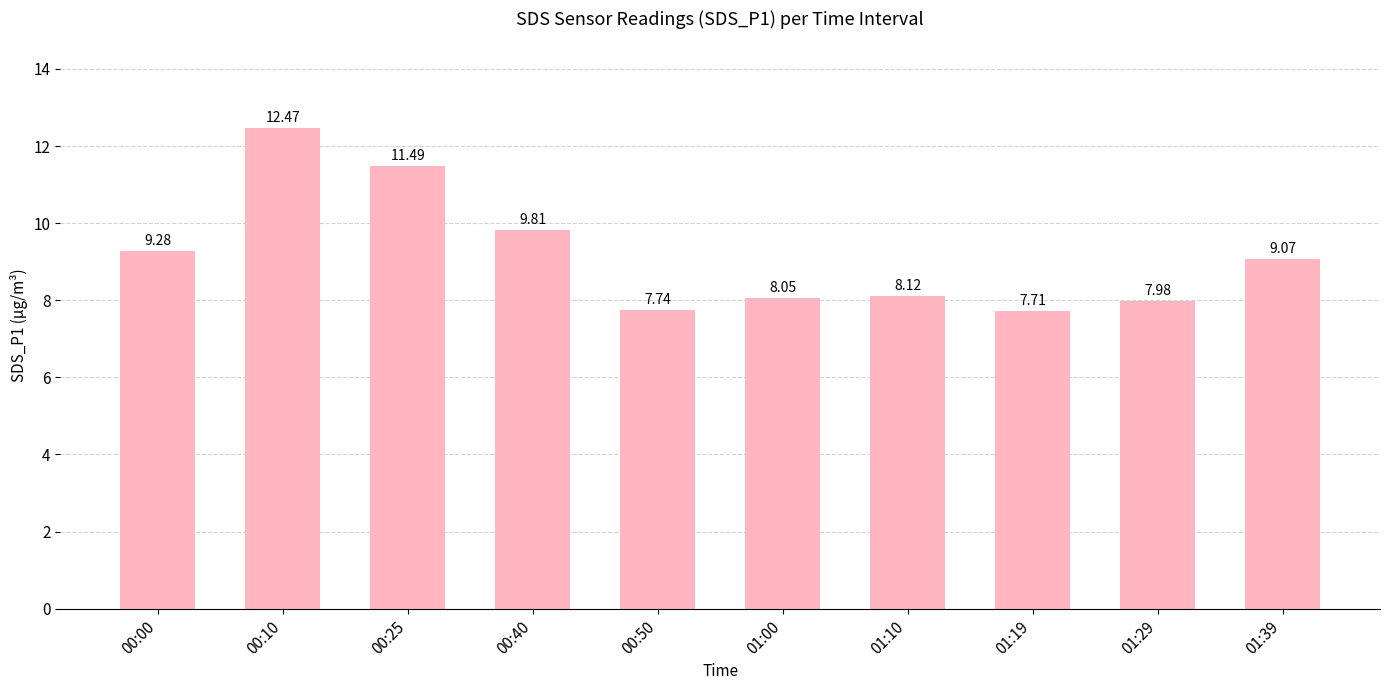

What is the sum of the values at 01:29 and 00:00?

17.3